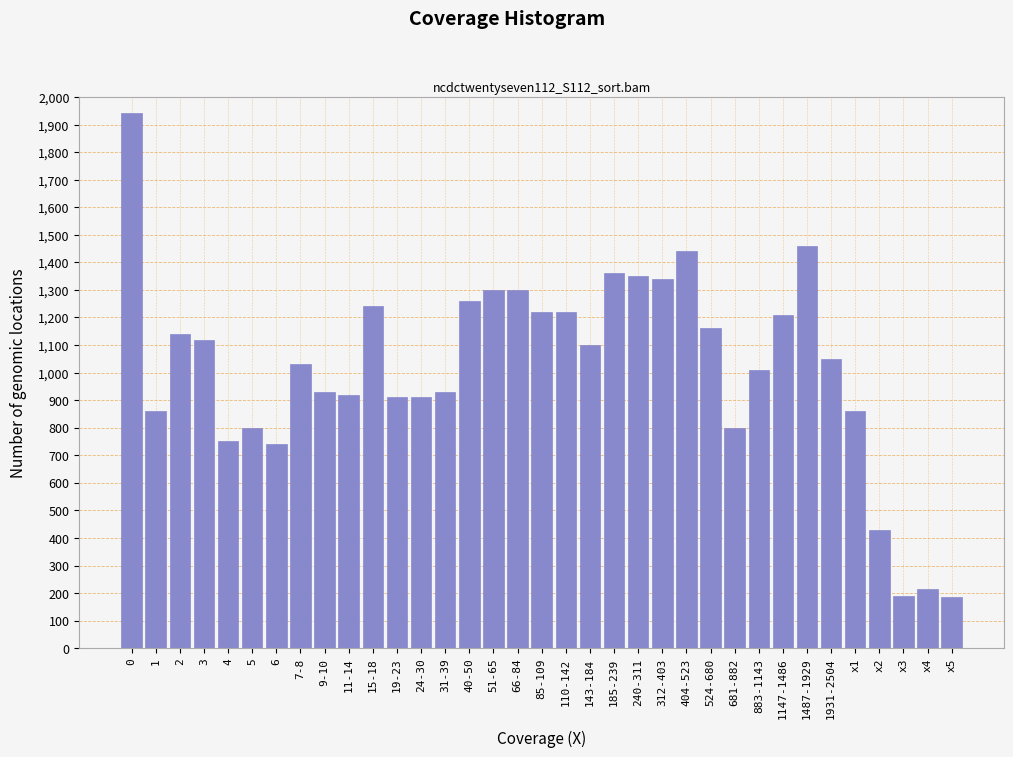

Is it true that the value at 404-523 is 704?

False